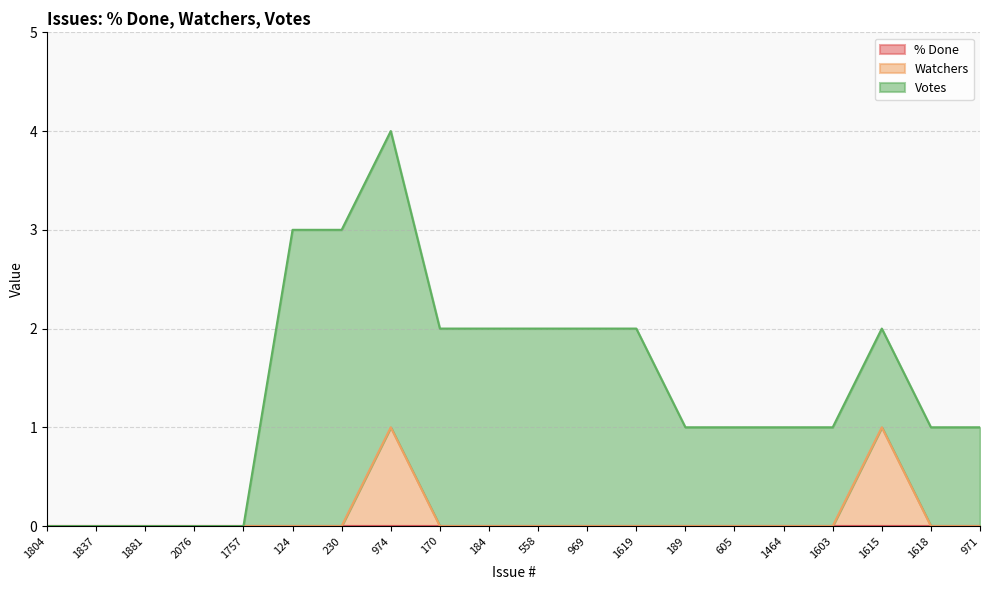

Reading left to right, extract all data points from this chart.

% Done: 1804=0	1837=0	1881=0	2076=0	1757=0	124=0	230=0	974=0	170=0	184=0	558=0	969=0	1619=0	189=0	605=0	1464=0	1603=0	1615=0	1618=0	971=0
Watchers: 1804=0	1837=0	1881=0	2076=0	1757=0	124=0	230=0	974=1	170=0	184=0	558=0	969=0	1619=0	189=0	605=0	1464=0	1603=0	1615=1	1618=0	971=0
Votes: 1804=0	1837=0	1881=0	2076=0	1757=0	124=3	230=3	974=3	170=2	184=2	558=2	969=2	1619=2	189=1	605=1	1464=1	1603=1	1615=1	1618=1	971=1